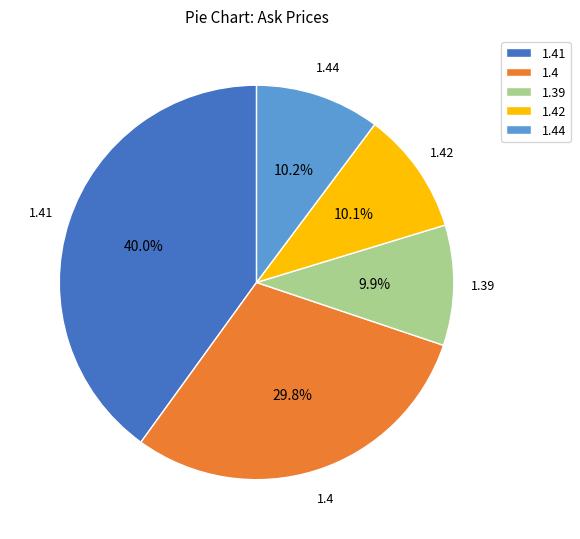

Is there a majority slice in this chart?

No